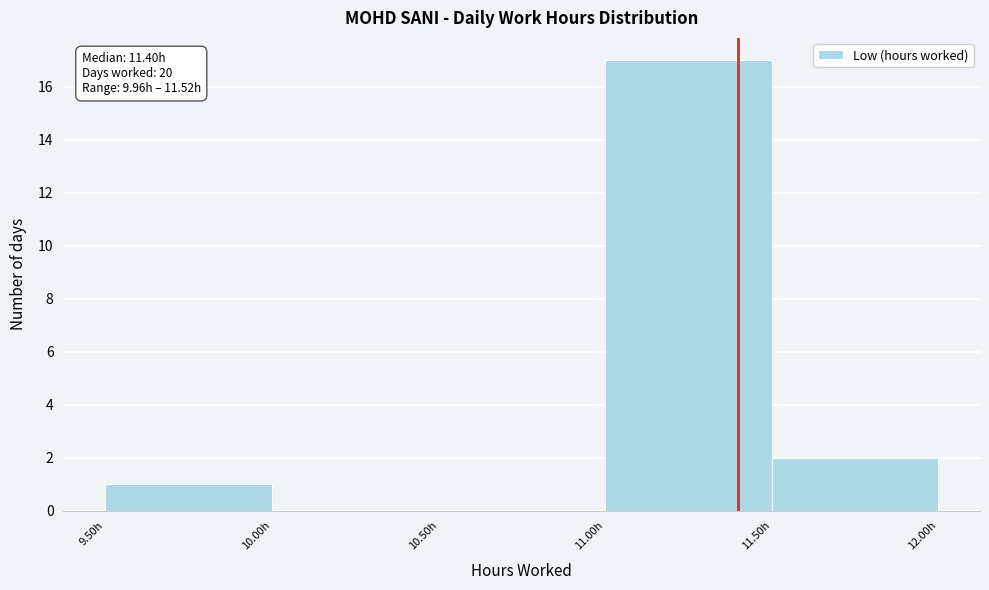

Which range on the x-axis has the tallest bar?

11.0 to 11.5